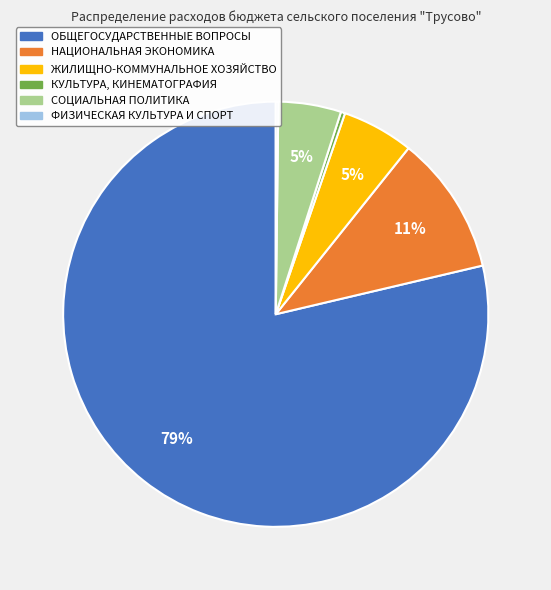

What percentage is the ОБЩЕГОСУДАРСТВЕННЫЕ ВОПРОСЫ slice, to the nearest percent?

79%